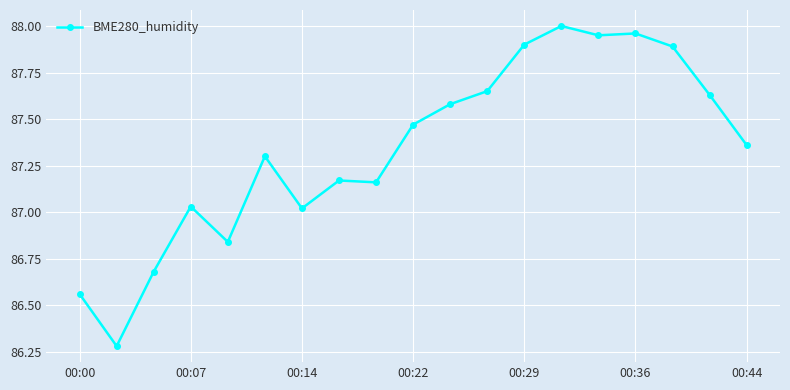

What is the sum of all values?

1659.4